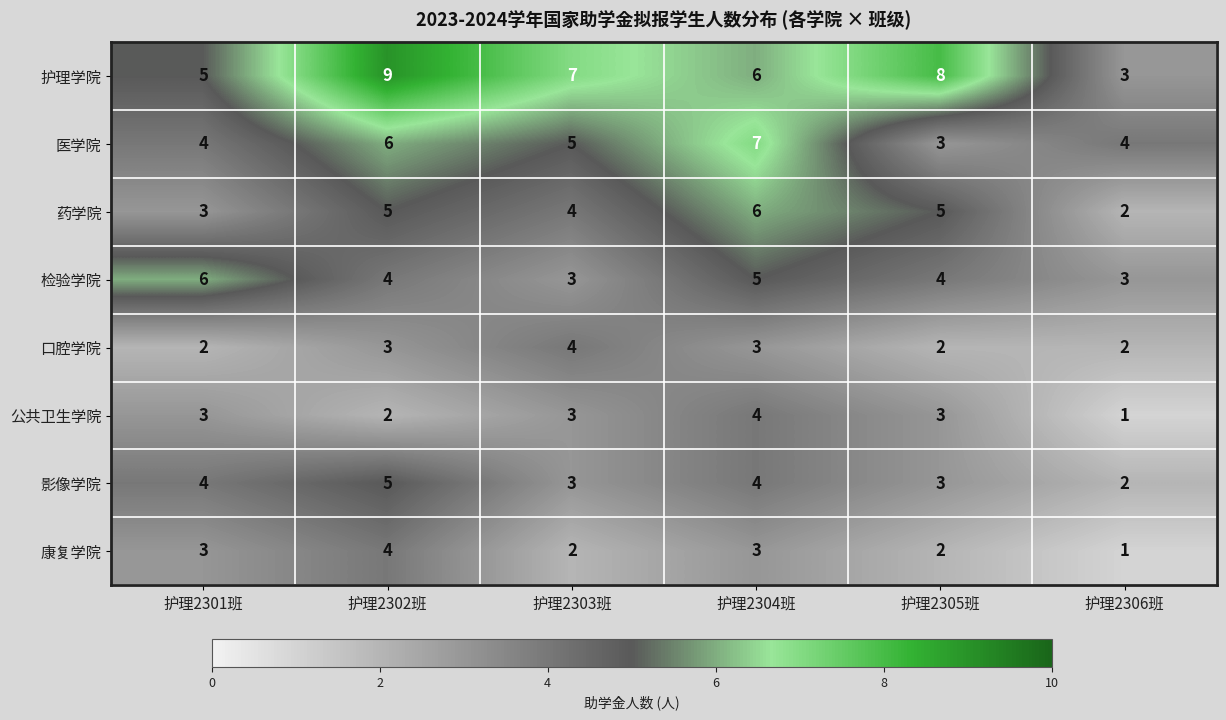

Which series has the largest total across all categories?

护理学院